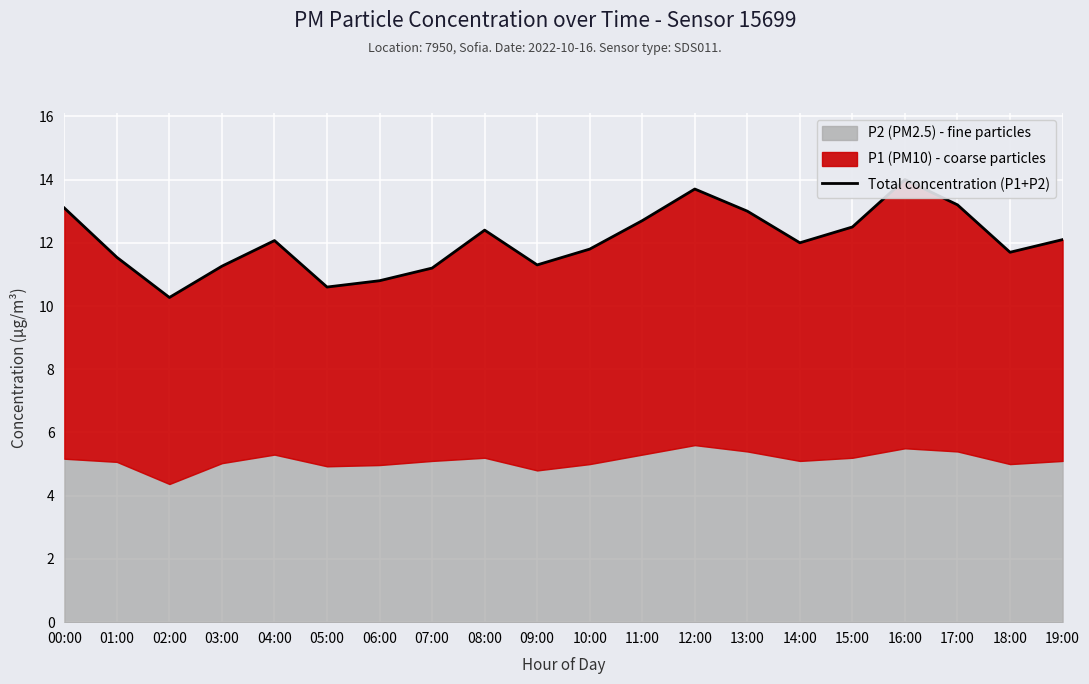

The chart shows a value of 11.3 at 03:00. True or false?

True